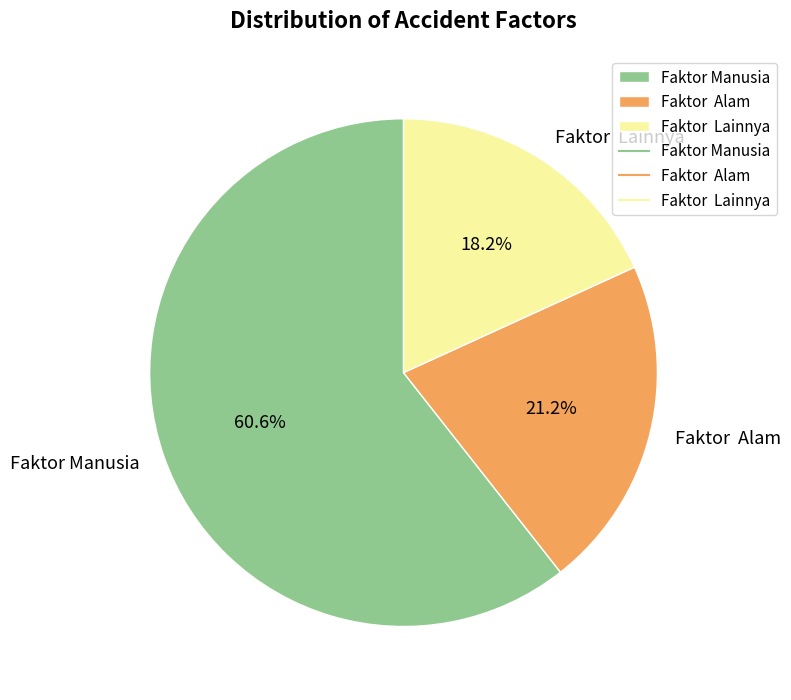

What is the ratio of the value at Faktor Manusia to the value at Faktor Alam?

2.9